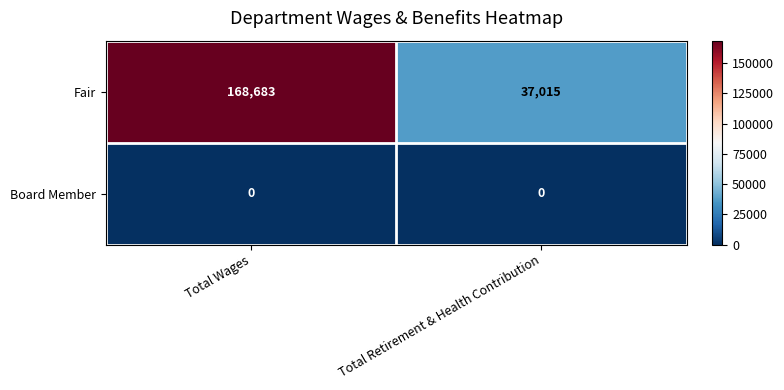

Reading left to right, list all the values displayed in this chart.

Fair: 168683	37015
Board Member: 0	0